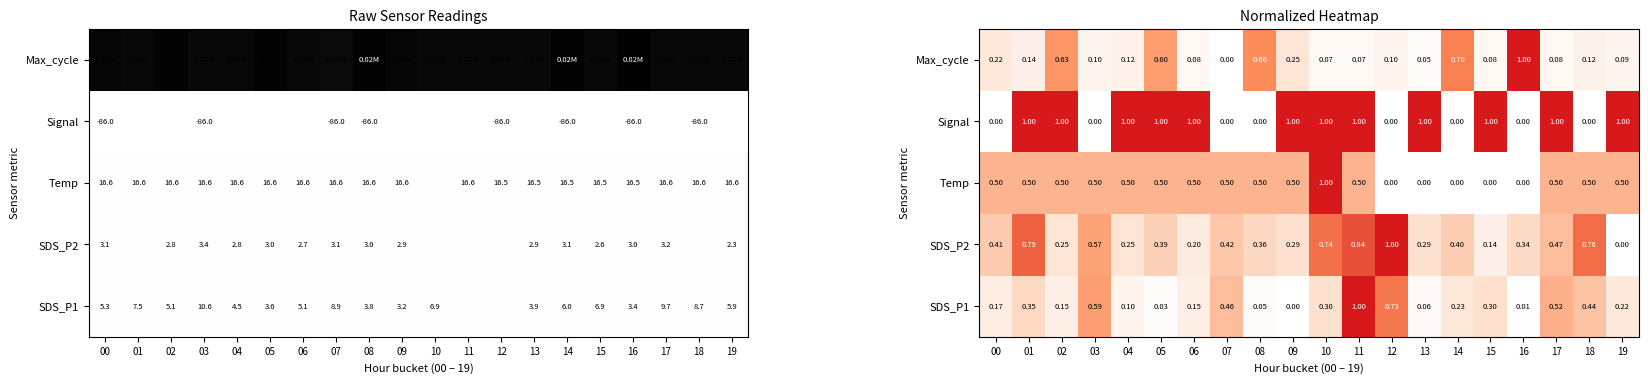

How many values in Max_cycle are above zero?

19